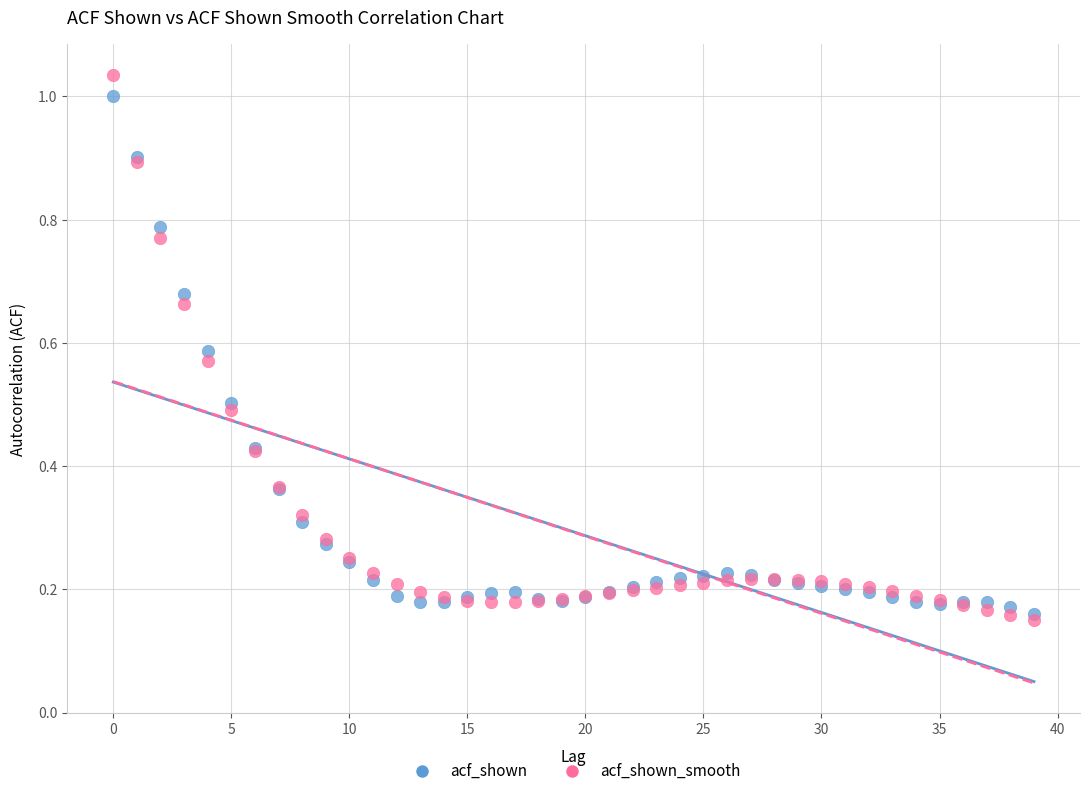

Which series reaches the minimum Y coordinate?

acf_shown_smooth